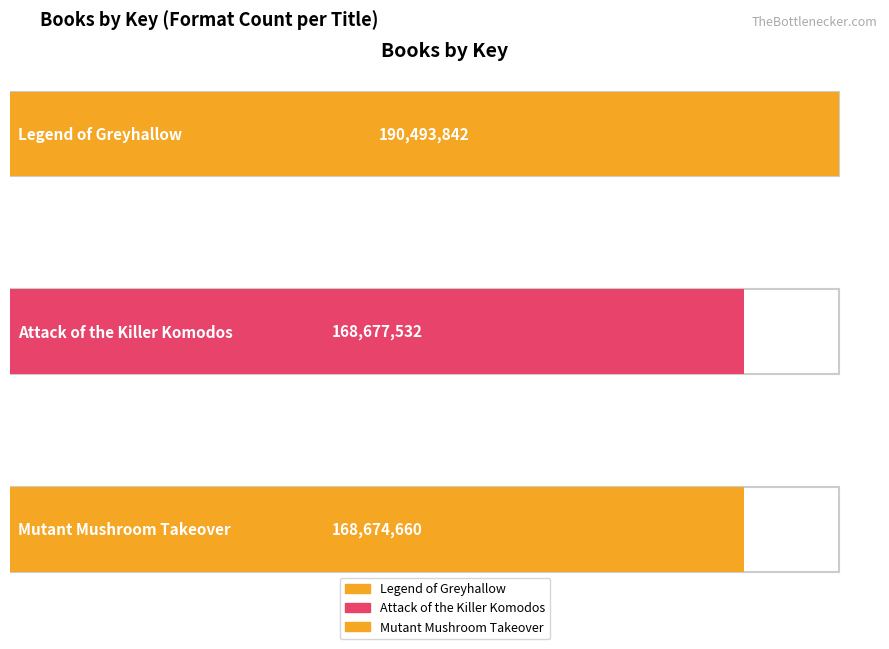

True or false: the data shows 300348436 at Mutant Mushroom Takeover.

False